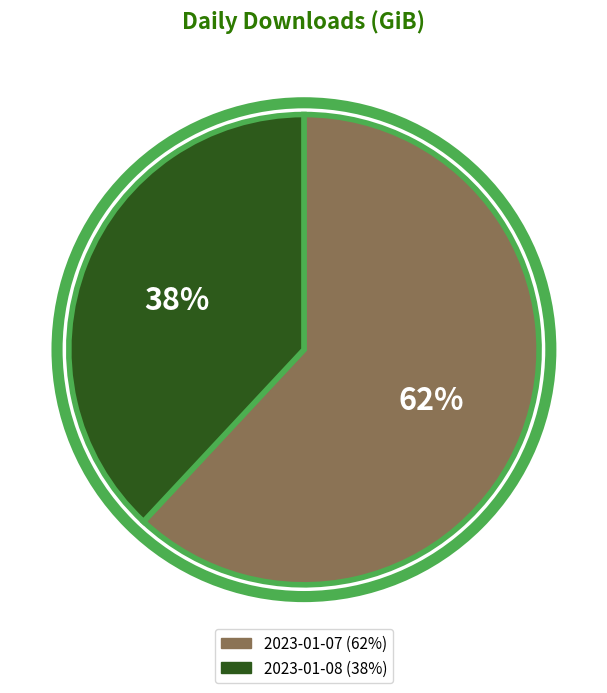

To the nearest percent, what percentage of the pie is 2023-01-08?

38%